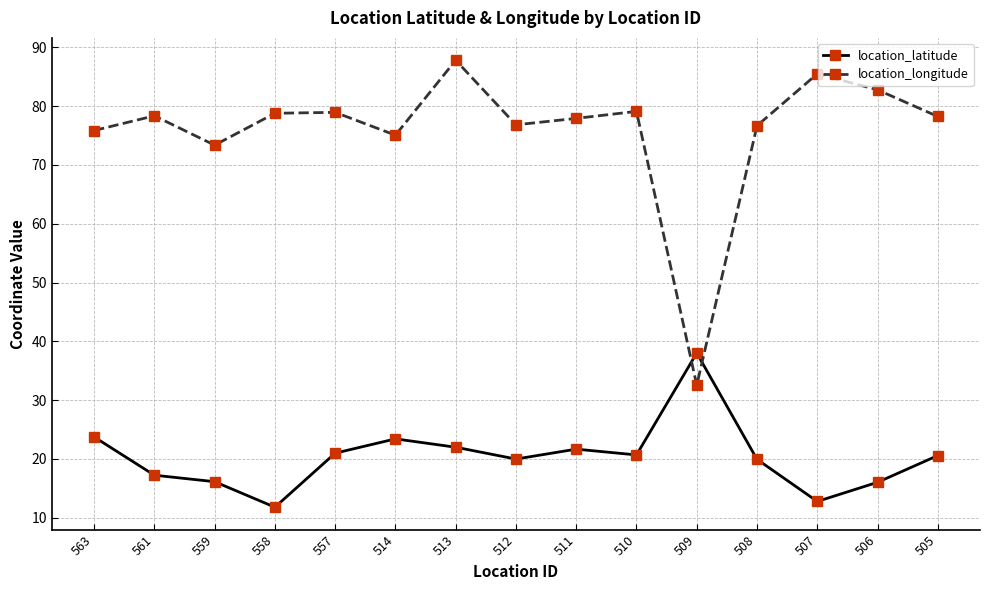

What is the average value of the location_latitude series?

20.3